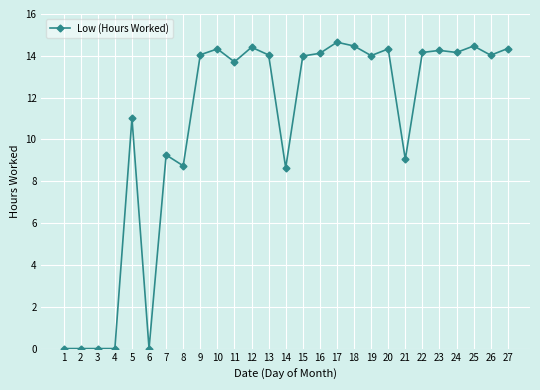

What is the maximum value shown in the chart?

14.7